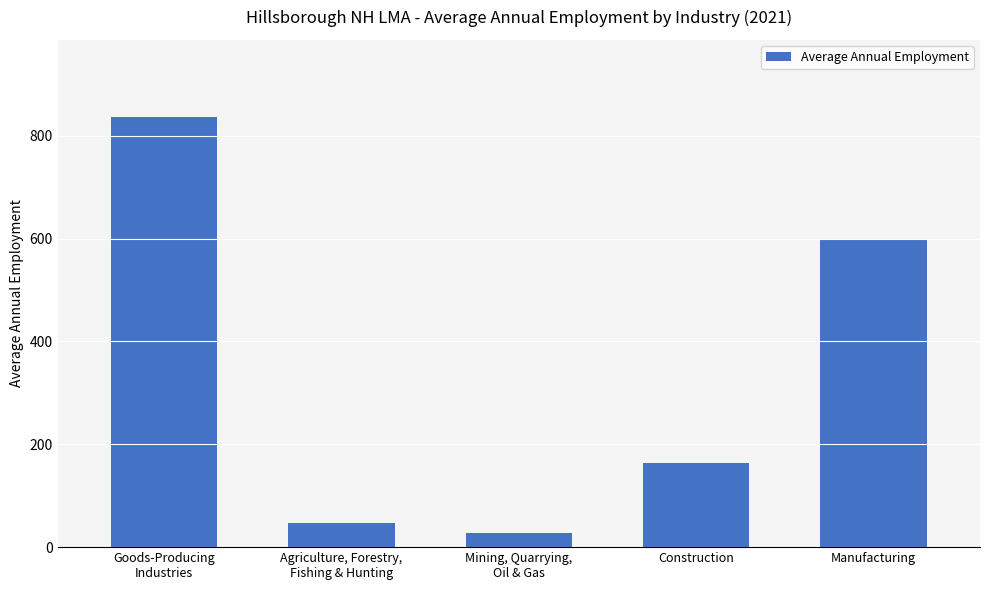

Between Goods-Producing
Industries and Construction, which is larger?

Goods-Producing
Industries